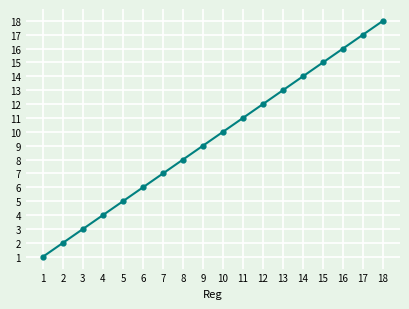

How many series are shown in this chart?

1